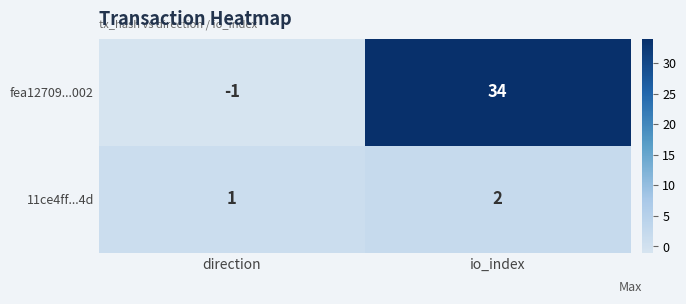

The fea12709...002 series shows -1 at direction. True or false?

True